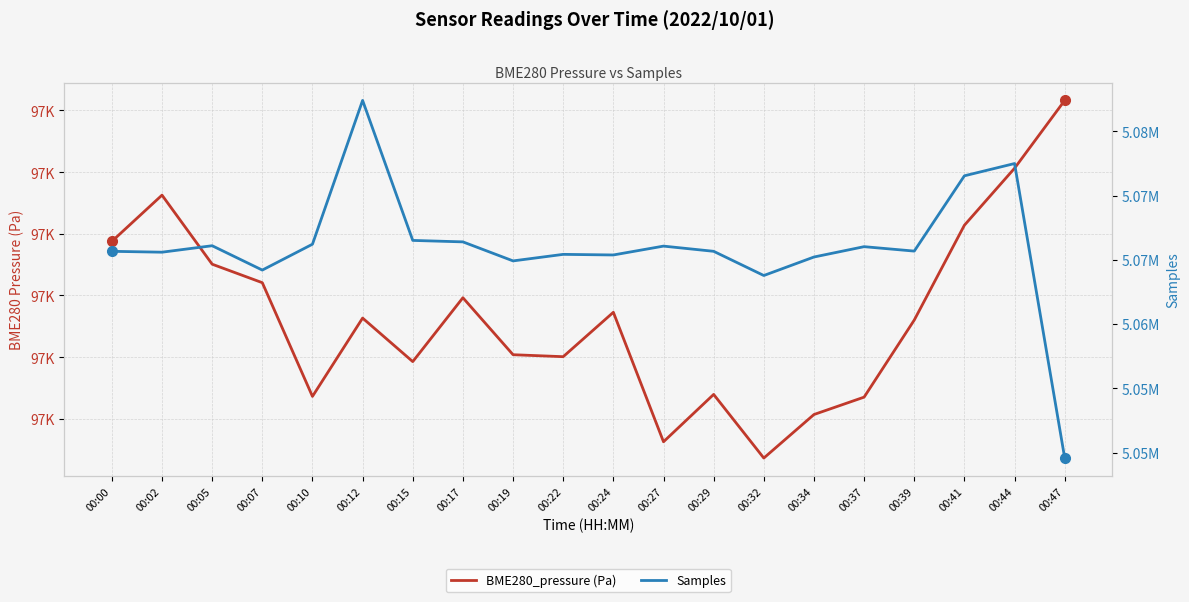

What is the minimum value shown in the chart?

97046.8